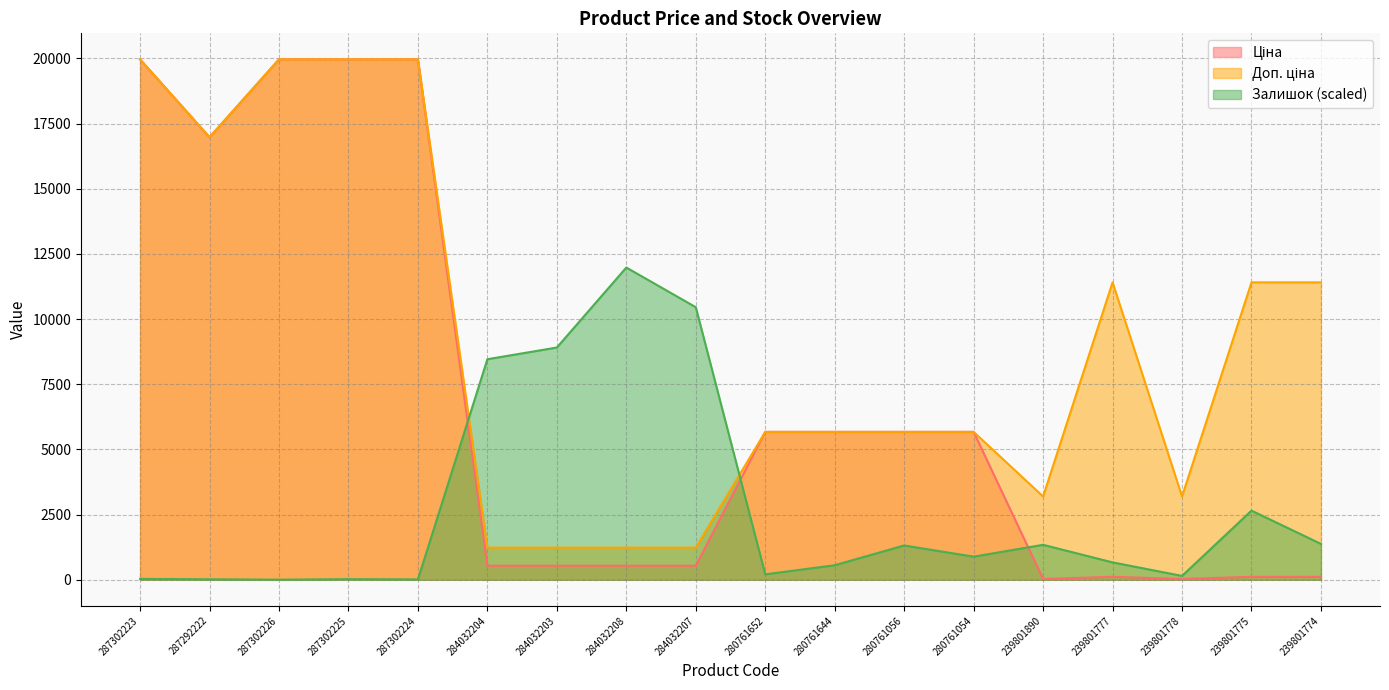

True or false: Ціна and Доп. ціна intersect in this chart.

False